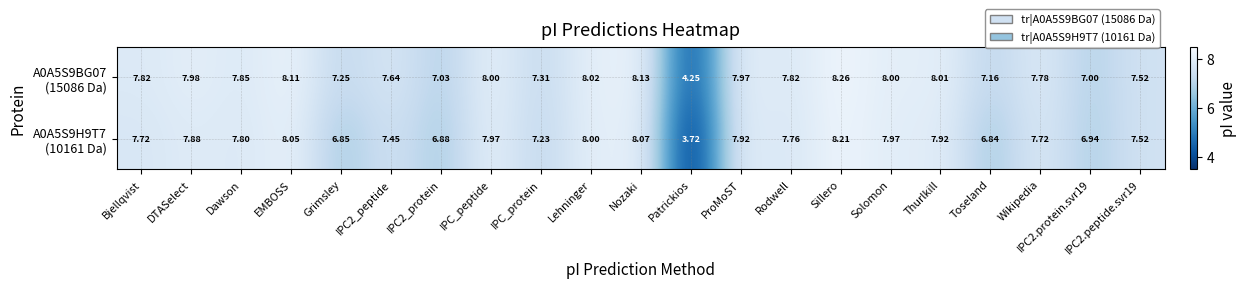

What is the maximum value shown in the chart?

8.3